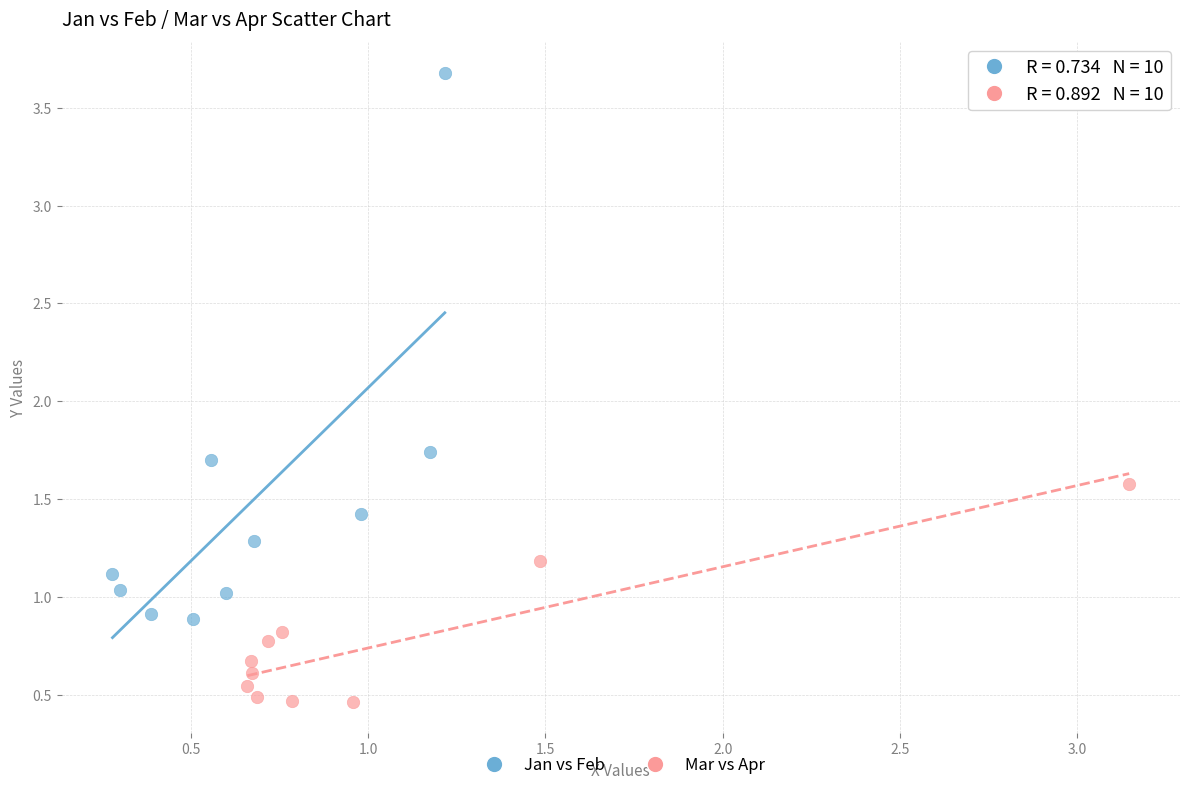

Which series contains the highest Y value?

Jan vs Feb